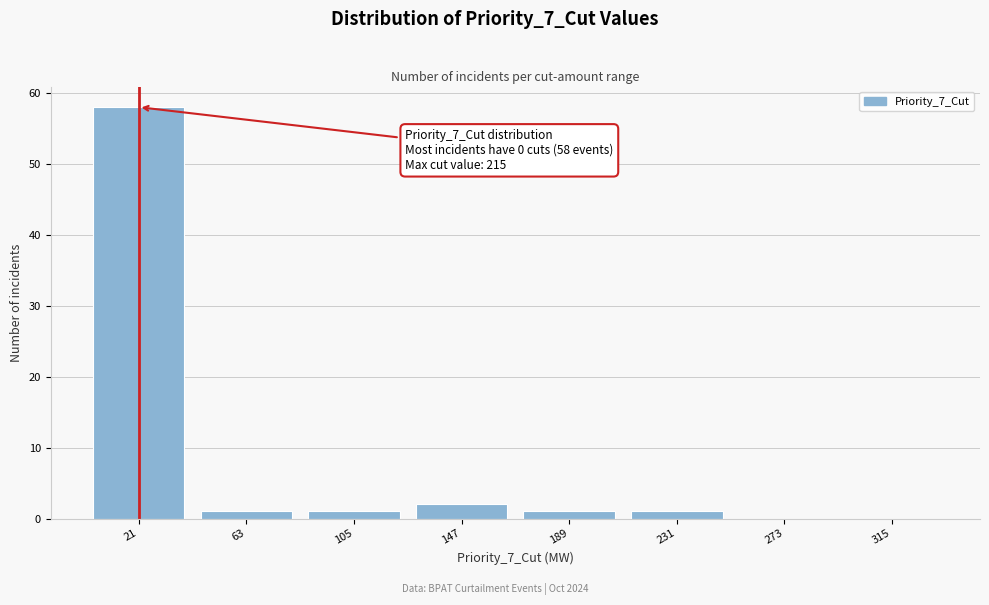

Which range on the x-axis has the tallest bar?

0 to 42